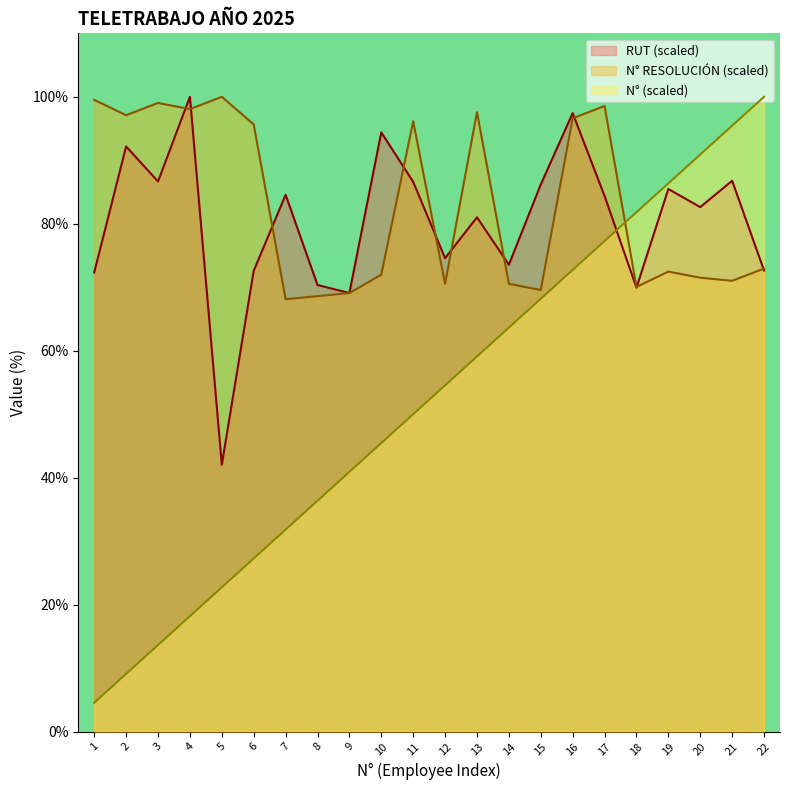

Which series changed the most between 14 and 20?

N° (scaled)